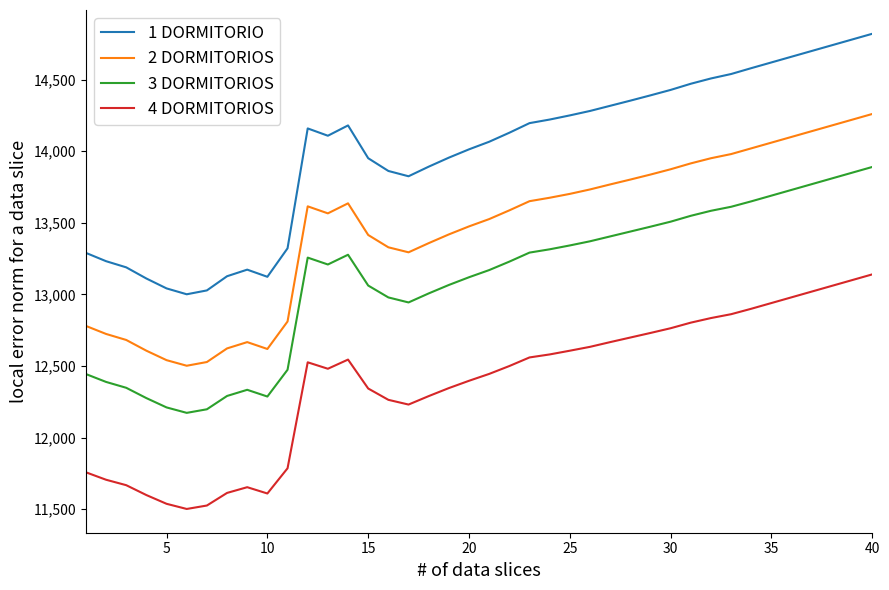

True or false: 3 DORMITORIOS and 4 DORMITORIOS intersect in this chart.

False